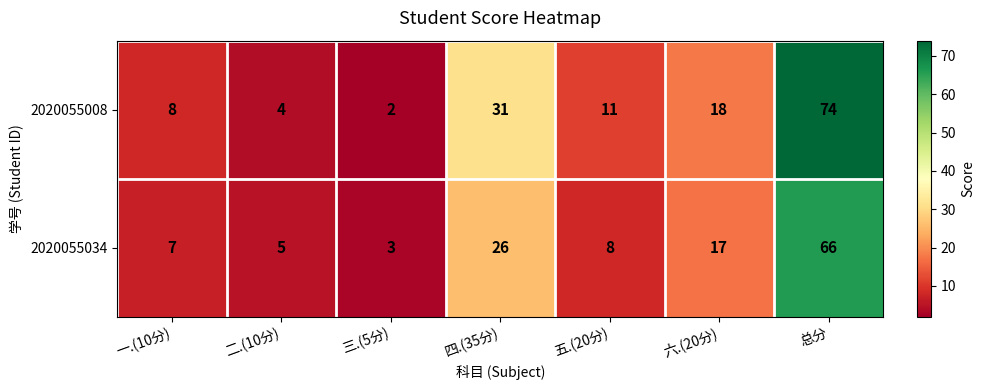

What is the total value across all series at 五.(20分)?

19